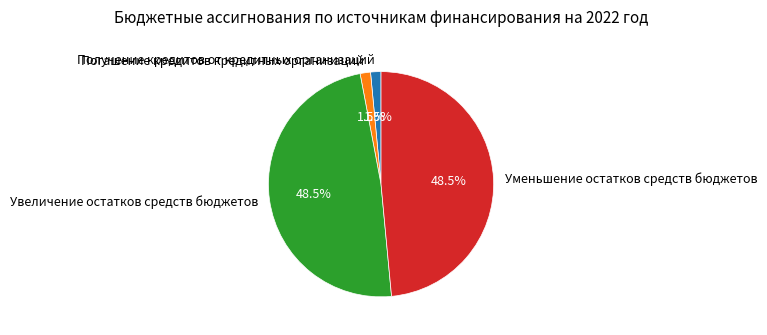

Is there any slice that represents more than half of the pie?

No